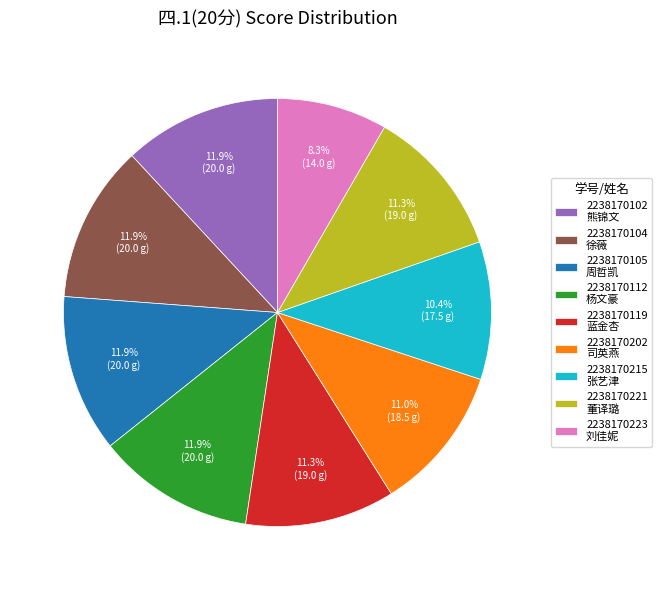

Which category has the smallest portion of the pie?

2238170223 刘佳妮